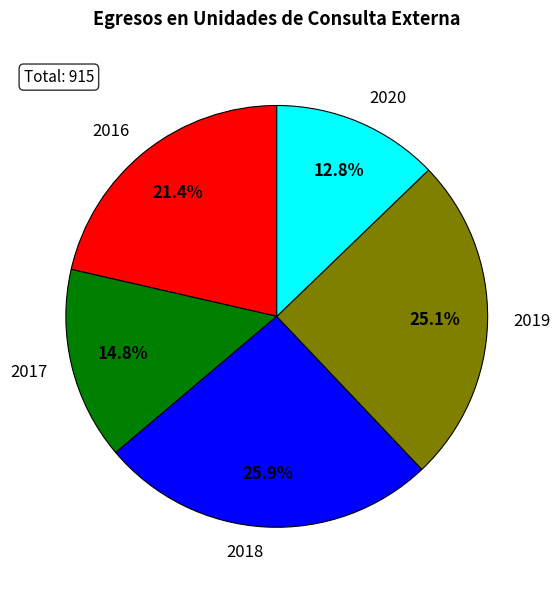

What is the smallest slice in the pie chart?

2020